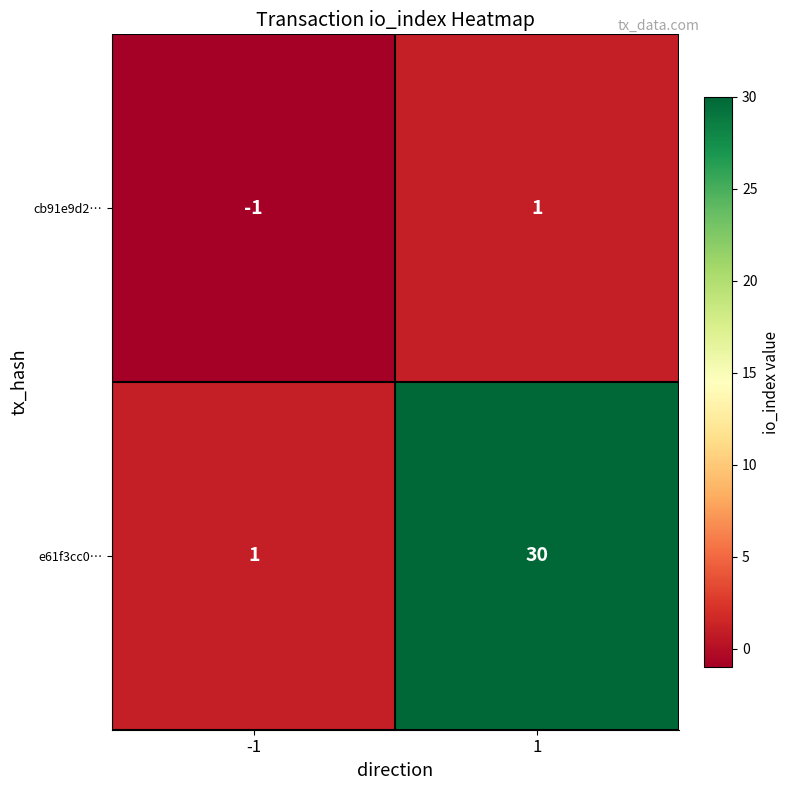

Reading right to left, list all the values displayed in this chart.

cb91e9d2…: 1	-1
e61f3cc0…: 30	1